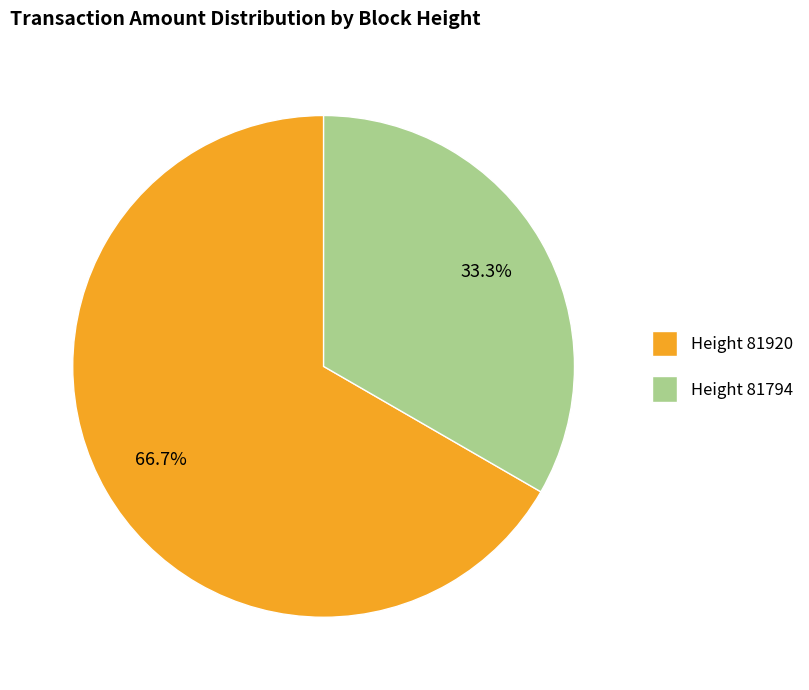

How many segments does this pie chart have?

2